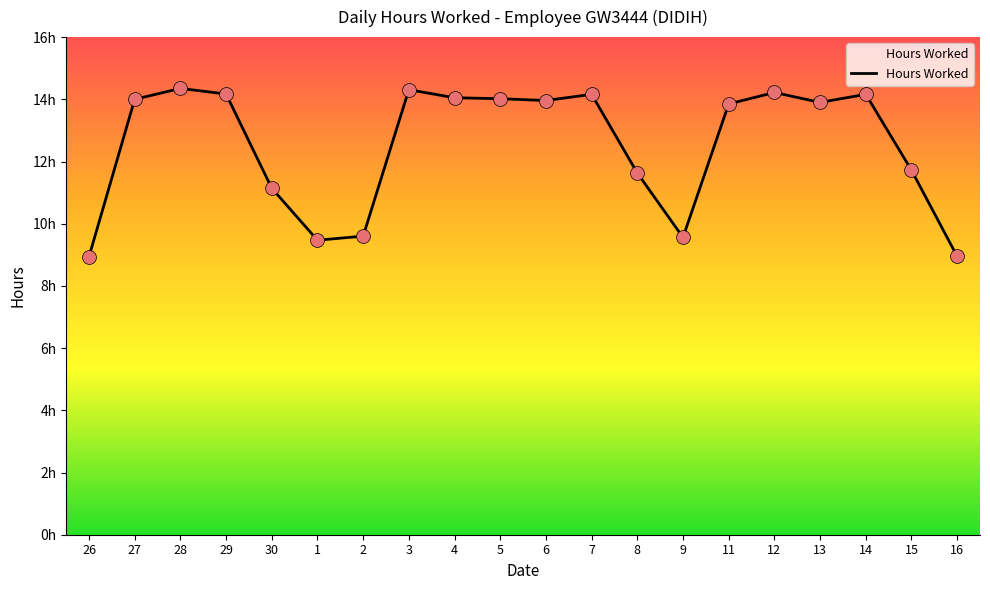

Which has a higher value, 8 or 27?

27